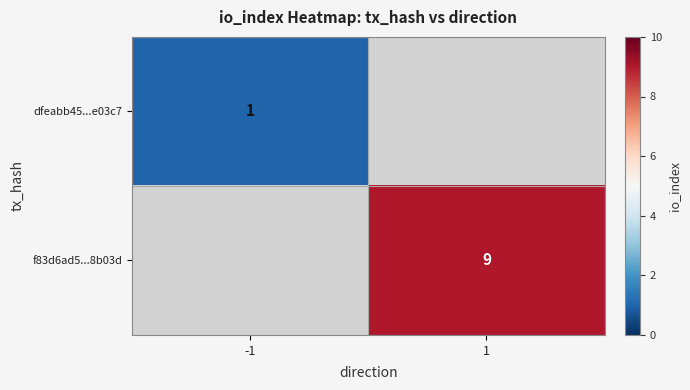

True or false: dfeabb45...e03c7 has a value of 1 at -1.

True